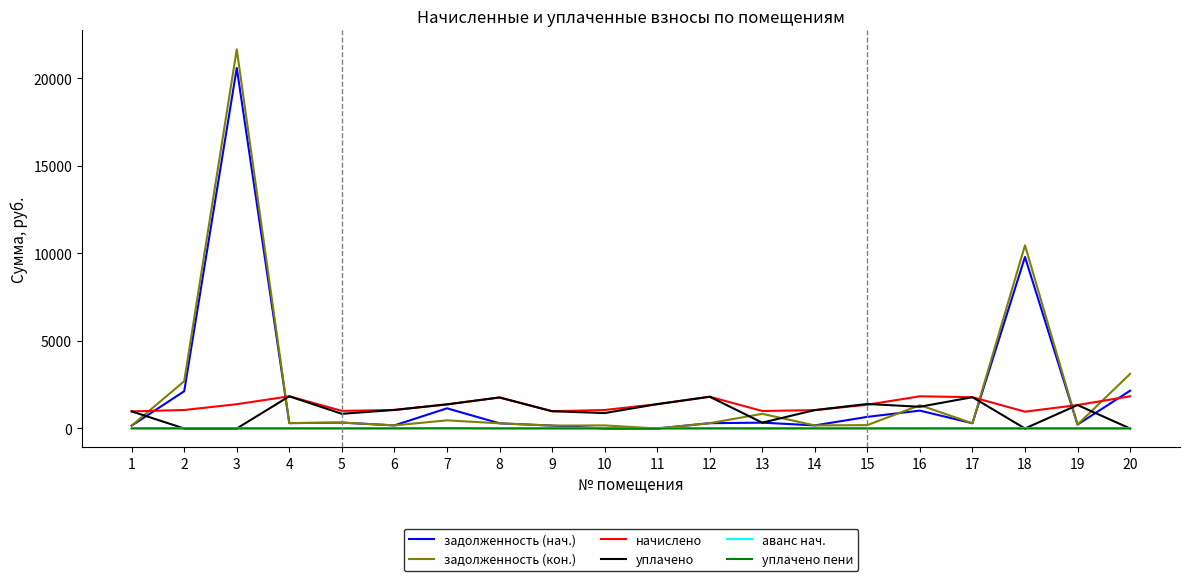

True or false: начислено and аванс нач. cross at least once.

False